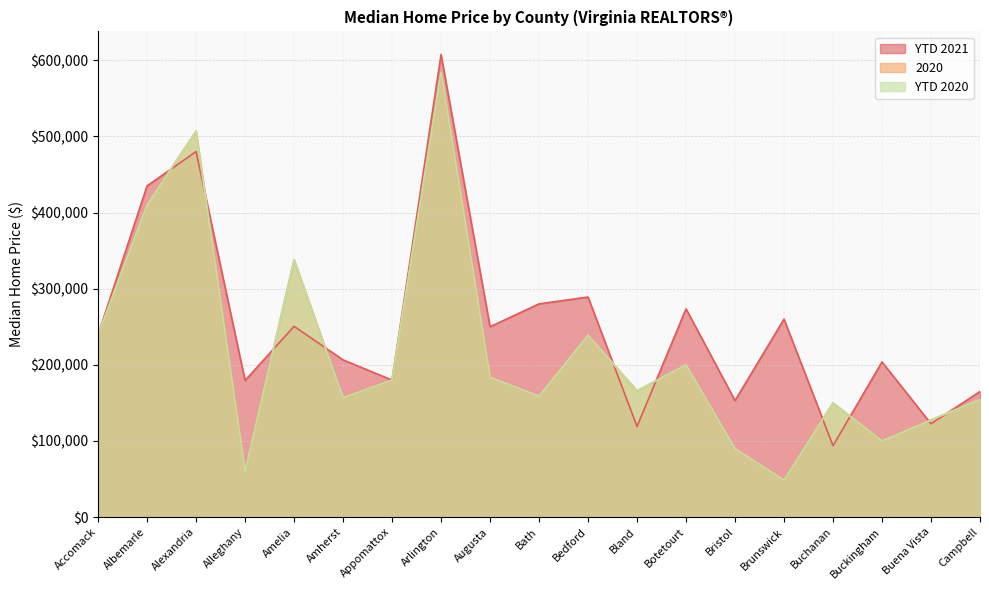

What is the total value across all series at Alexandria?

1494000.0